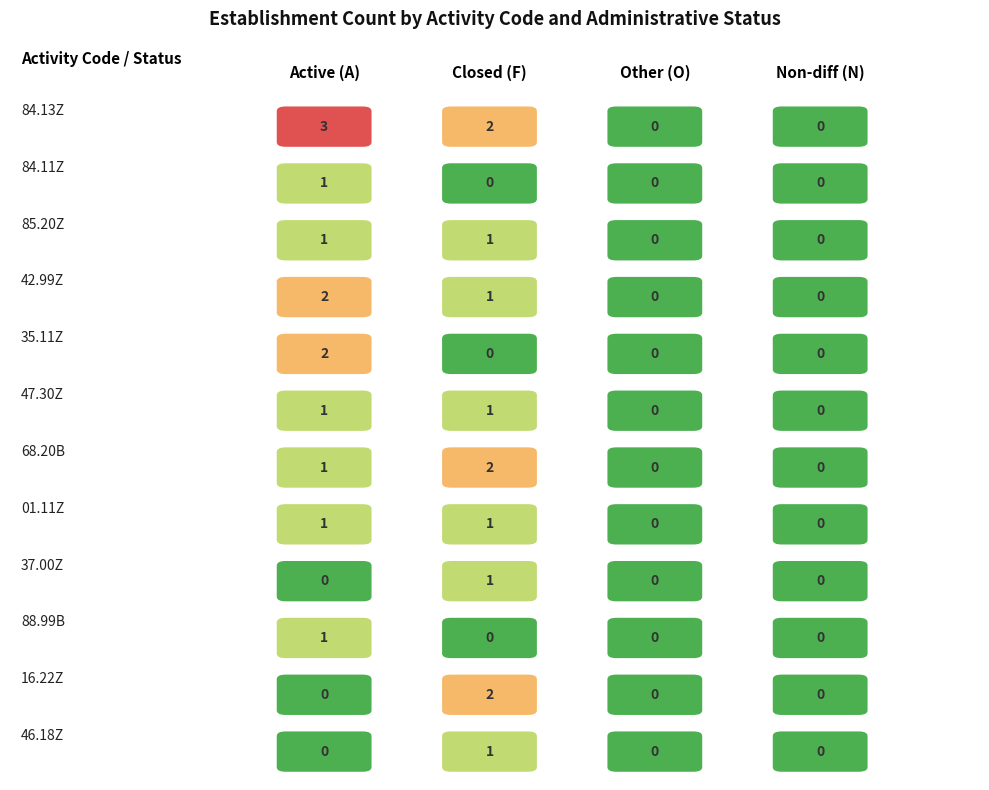

Which series has the largest total across all categories?

84.13Z